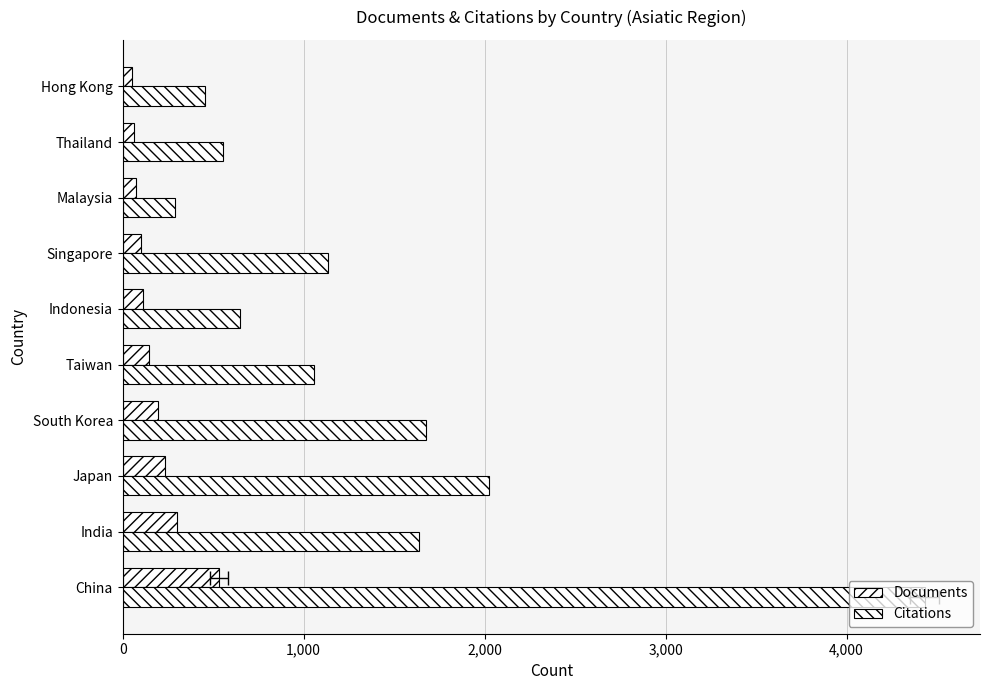

What is the value of the Documents bar at the 10th from the left?

50